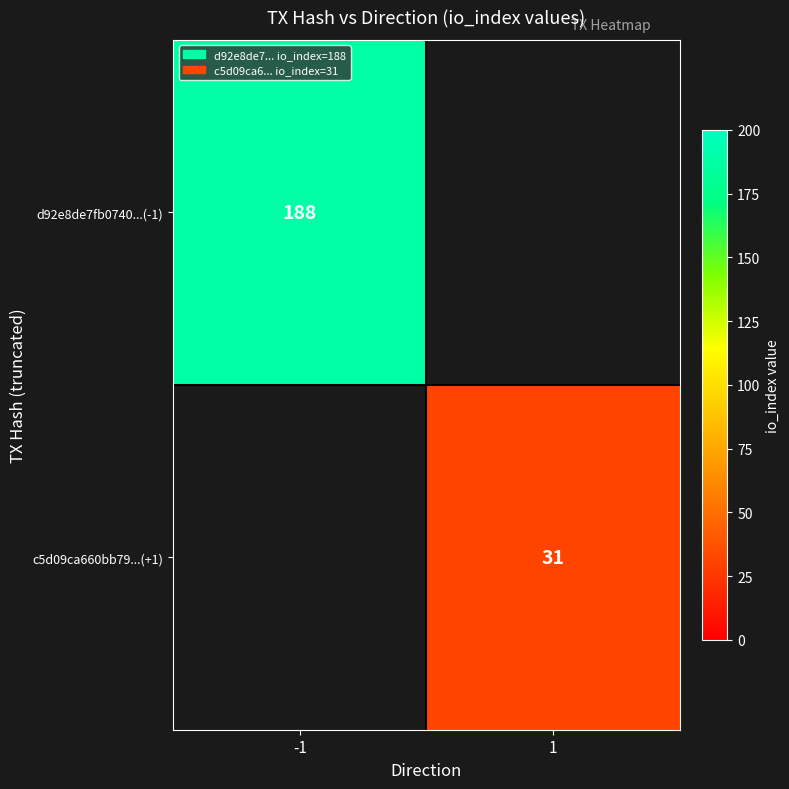

Is it true that c5d09ca660bb79...(+1) equals 47.5 at 1?

False